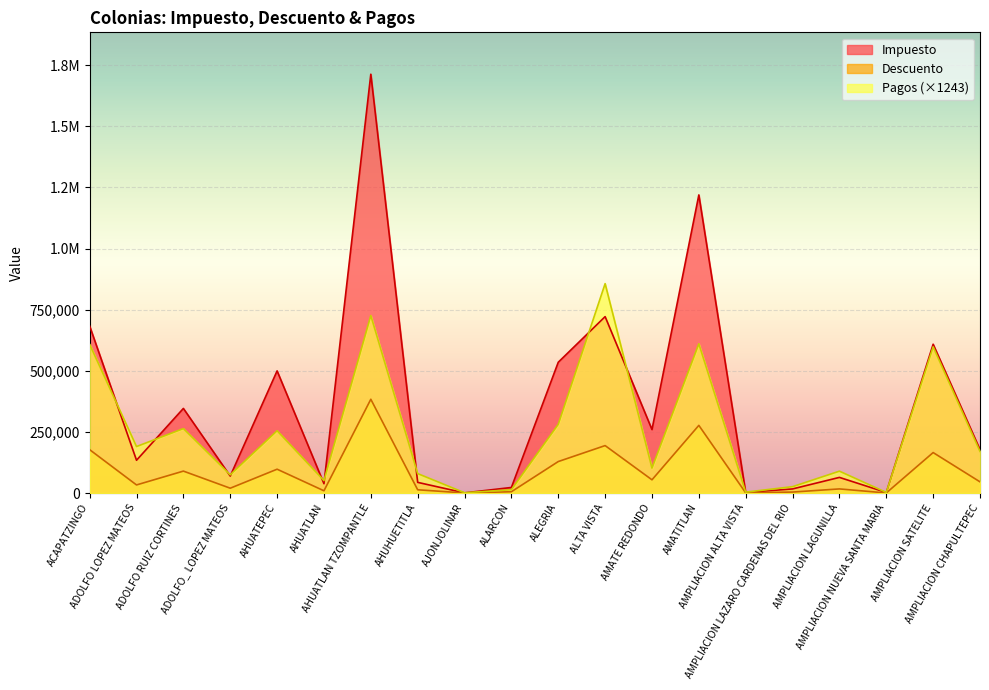

Reading left to right, transcribe all the data shown in this chart.

Descuento: ACAPATZINGO=177456.0	ADOLFO LOPEZ MATEOS=33163.0	ADOLFO RUIZ CORTINES=89772.0	ADOLFO_ LOPEZ MATEOS=19794.0	AHUATEPEC=97551.0	AHUATLAN=9241.0	AHUATLAN TZOMPANTLE=383631.0	AHUHUETITLA=13377.0	AJONJOLINAR=351.0	ALARCON=5338.0	ALEGRIA=128837.0	ALTA VISTA=194131.0	AMATE REDONDO=54155.0	AMATITLAN=276829.0	AMPLIACION ALTA VISTA=807.0	AMPLIACION LAZARO CARDENAS DEL RIO=4030.0	AMPLIACION LAGUNILLA=16894.0	AMPLIACION NUEVA SANTA MARIA=351.0	AMPLIACION SATELITE=165605.0	AMPLIACION CHAPULTEPEC=45813.0
Impuesto: ACAPATZINGO=683204.0	ADOLFO LOPEZ MATEOS=134129.0	ADOLFO RUIZ CORTINES=346153.0	ADOLFO_ LOPEZ MATEOS=69487.0	AHUATEPEC=499759.0	AHUATLAN=38186.0	AHUATLAN TZOMPANTLE=1713317.0	AHUHUETITLA=43694.0	AJONJOLINAR=702.0	ALARCON=22858.0	ALEGRIA=535111.0	ALTA VISTA=721709.0	AMATE REDONDO=259679.0	AMATITLAN=1219528.0	AMPLIACION ALTA VISTA=2106.0	AMPLIACION LAZARO CARDENAS DEL RIO=16881.0	AMPLIACION LAGUNILLA=64007.0	AMPLIACION NUEVA SANTA MARIA=2341.0	AMPLIACION SATELITE=608815.0	AMPLIACION CHAPULTEPEC=177552.0
Pagos: ACAPATZINGO=607991.3	ADOLFO LOPEZ MATEOS=190230.4	ADOLFO RUIZ CORTINES=263587.2	ADOLFO_ LOPEZ MATEOS=74600.2	AHUATEPEC=254883.9	AHUATLAN=50976.8	AHUATLAN TZOMPANTLE=726108.2	AHUHUETITLA=79573.5	AJONJOLINAR=1243.3	ALARCON=13676.7	ALEGRIA=280993.9	ALTA VISTA=856658.5	AMATE REDONDO=101953.6	AMATITLAN=610478.0	AMPLIACION ALTA VISTA=3730.0	AMPLIACION LAZARO CARDENAS DEL RIO=26110.1	AMPLIACION LAGUNILLA=89520.2	AMPLIACION NUEVA SANTA MARIA=2486.7	AMPLIACION SATELITE=598044.6	AMPLIACION CHAPULTEPEC=170337.0